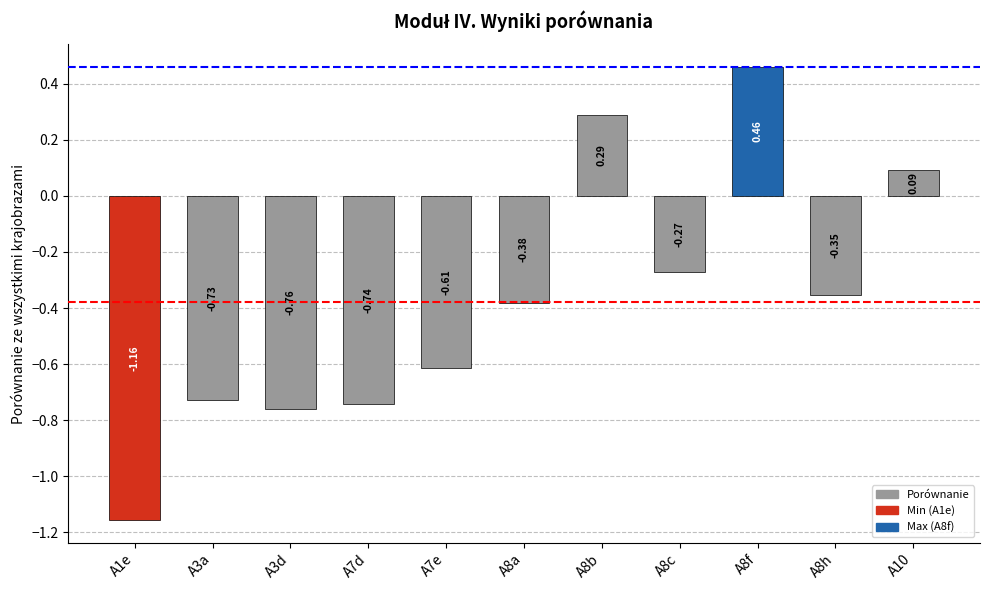

At which label is the value closest to 0?

A10